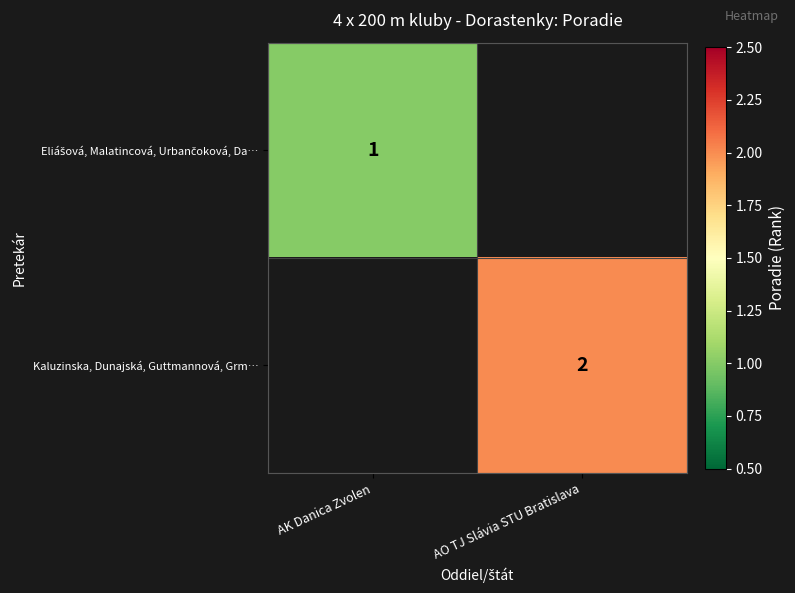

Is it true that Kaluzinska, Dunajská, Guttmannová, Grm… equals 2 at AO TJ Slávia STU Bratislava?

True